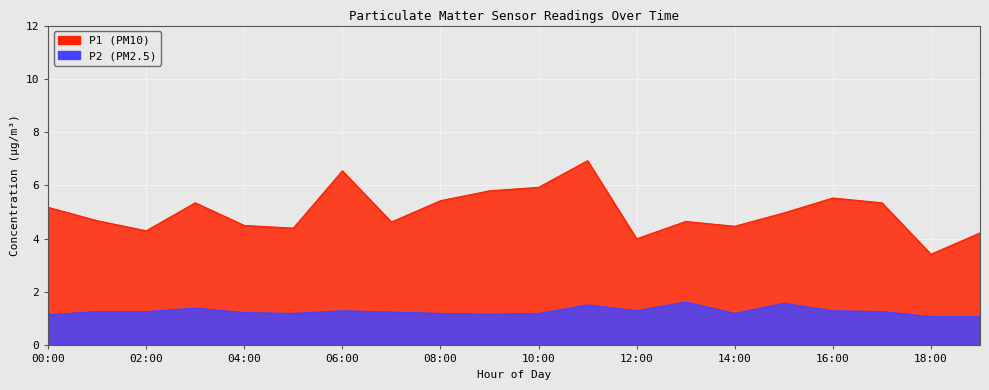

True or false: P1 and P2 cross at least once.

False